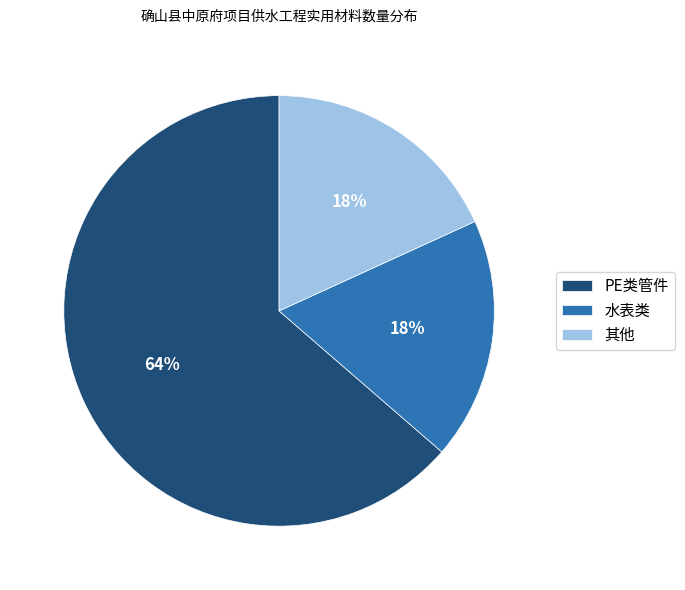

To the nearest percent, what is the average slice percentage?

33%